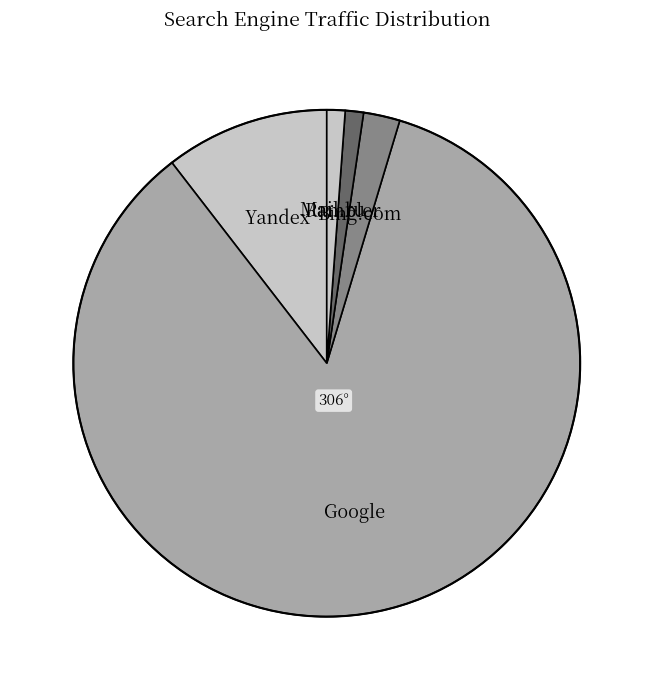

Which slice is the smallest?

Yahoo!